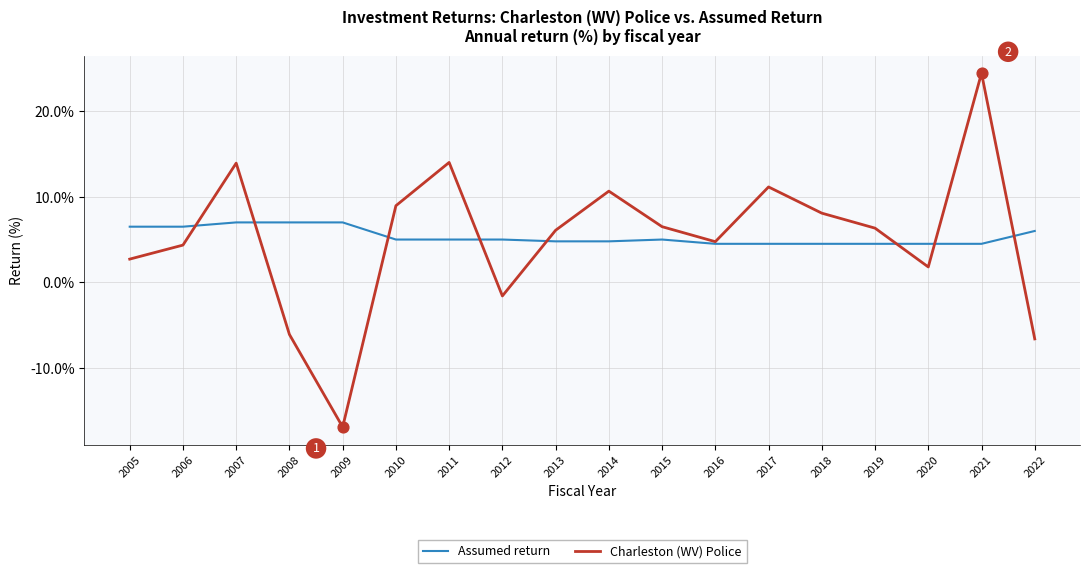

At which category is the sum across all series the highest?

2021